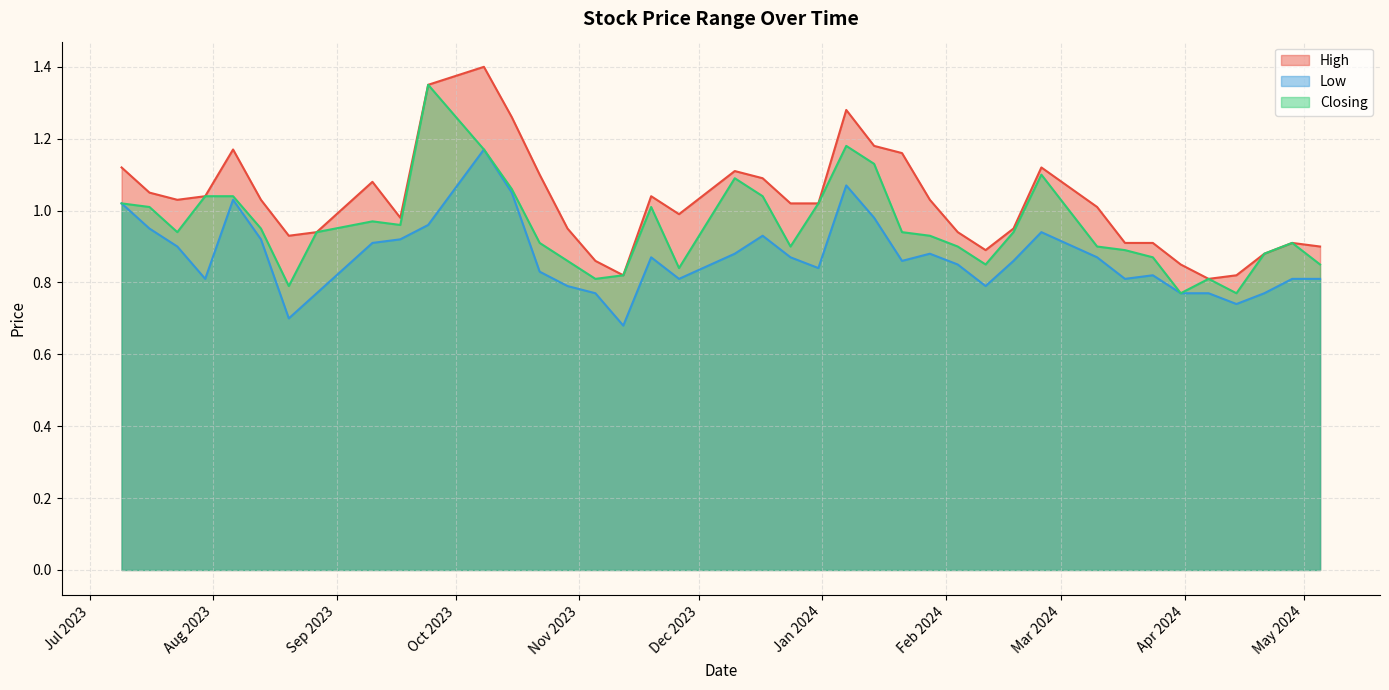

What is the difference between the Low values at 17/12/2023 and 07/01/2024?

0.1